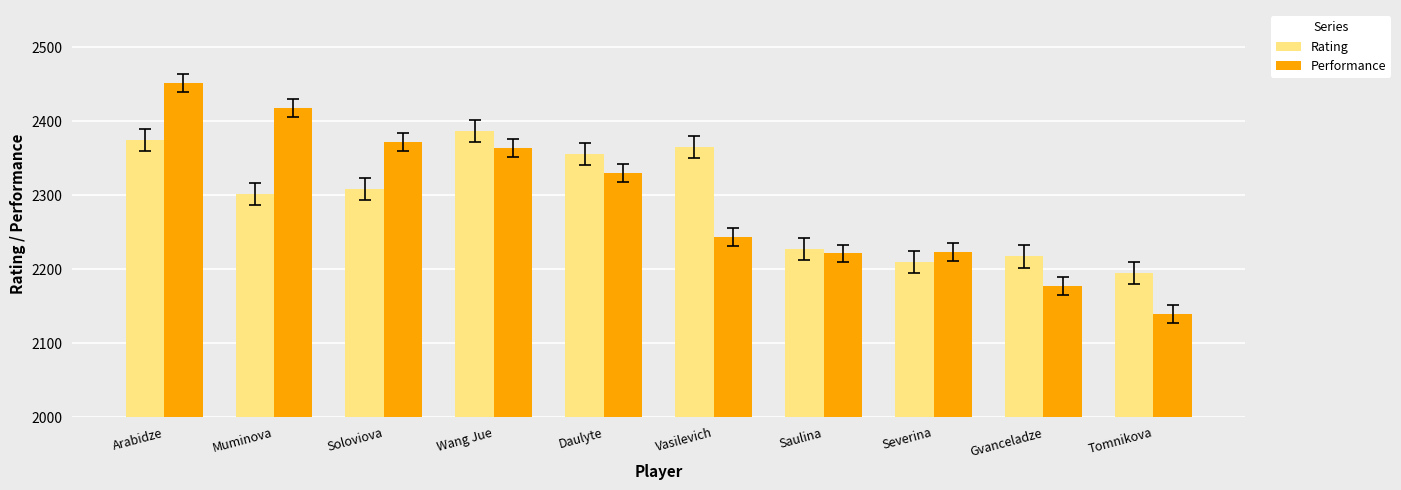

What is the spread (max minus min) of values at Gvanceladze?

40